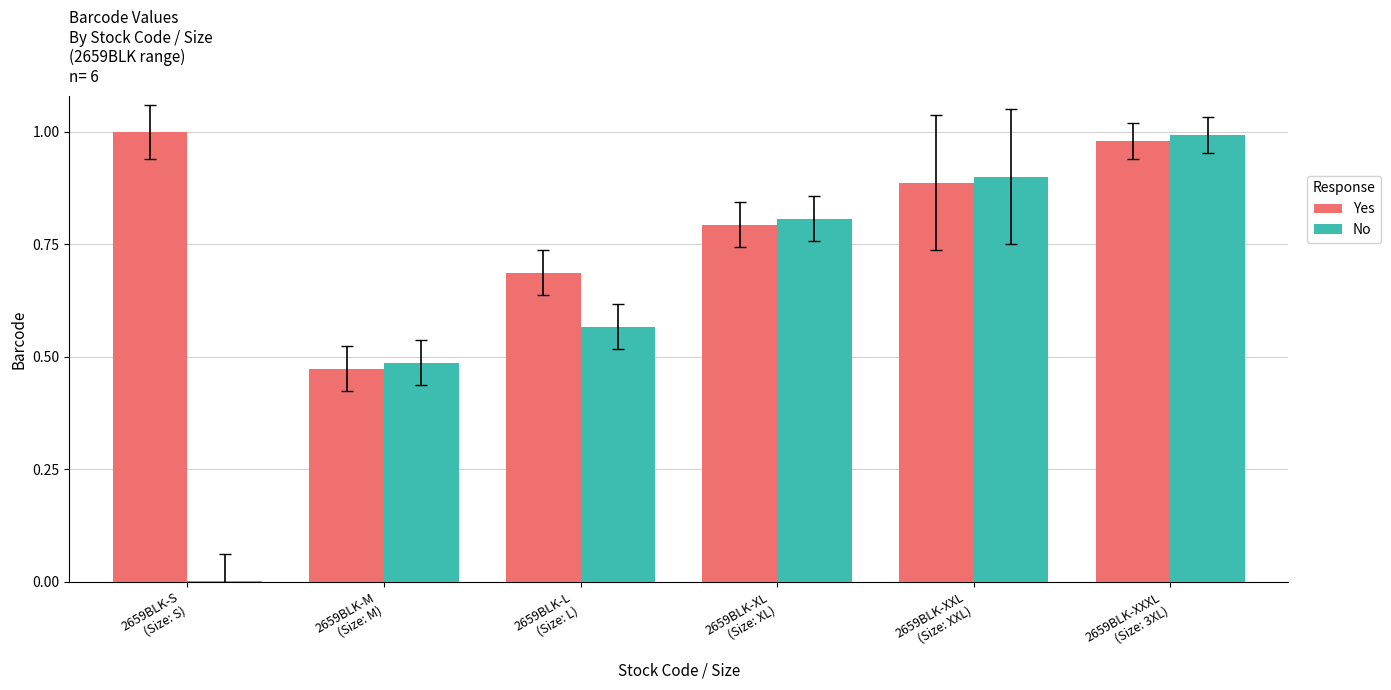

Which series has the largest total across all categories?

Yes